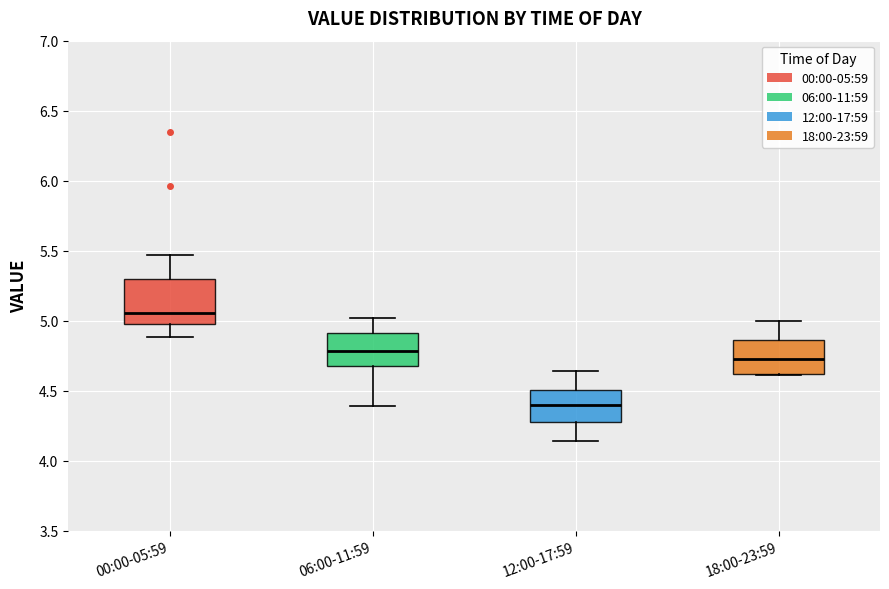

Reading left to right, read every box against the y-axis: the position of its median line, the range the box covers, and the ends of its whiskers. The values are not printed on the chart, so give them approximately, as read against the axis.

00:00-05:59: median 5.05, box 5.00 to 5.30, whiskers 4.90 to 5.45
06:00-11:59: median 4.80, box 4.70 to 4.90, whiskers 4.40 to 5.00
12:00-17:59: median 4.40, box 4.25 to 4.50, whiskers 4.15 to 4.65
18:00-23:59: median 4.75, box 4.60 to 4.85, whiskers 4.60 to 5.00